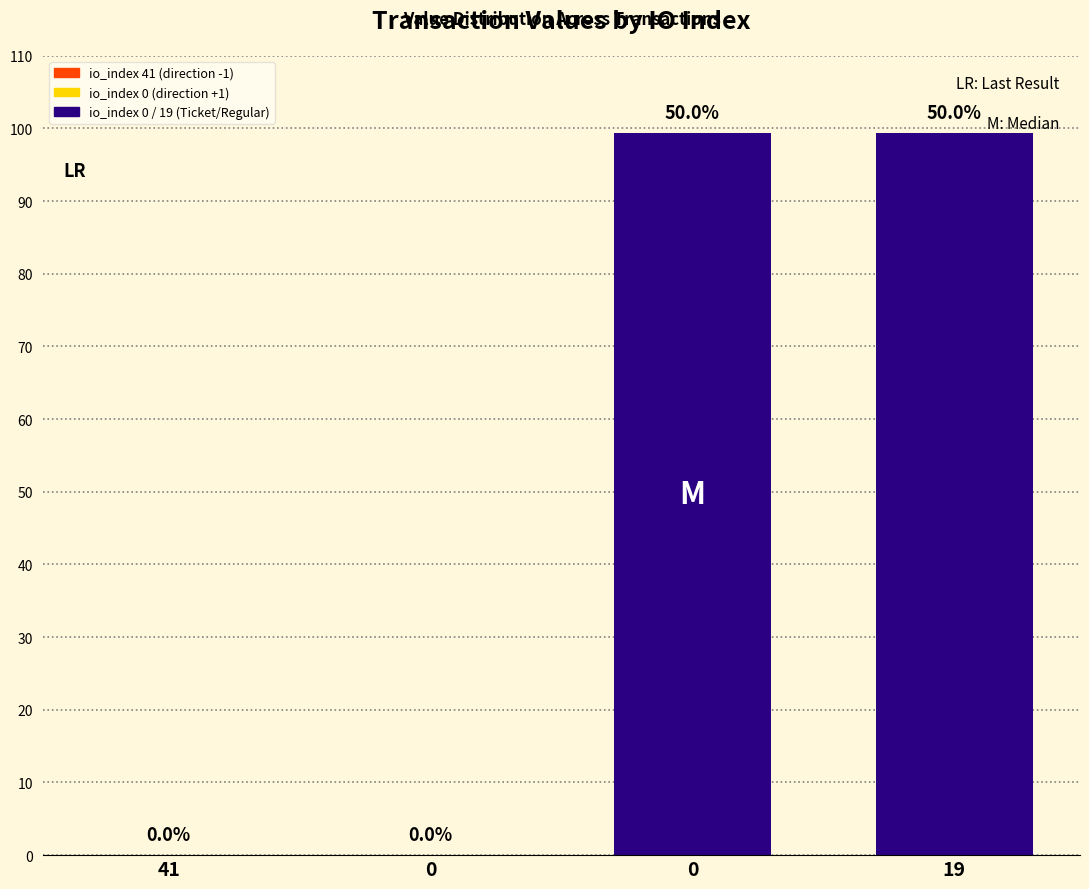

How many data points are above 99?

2